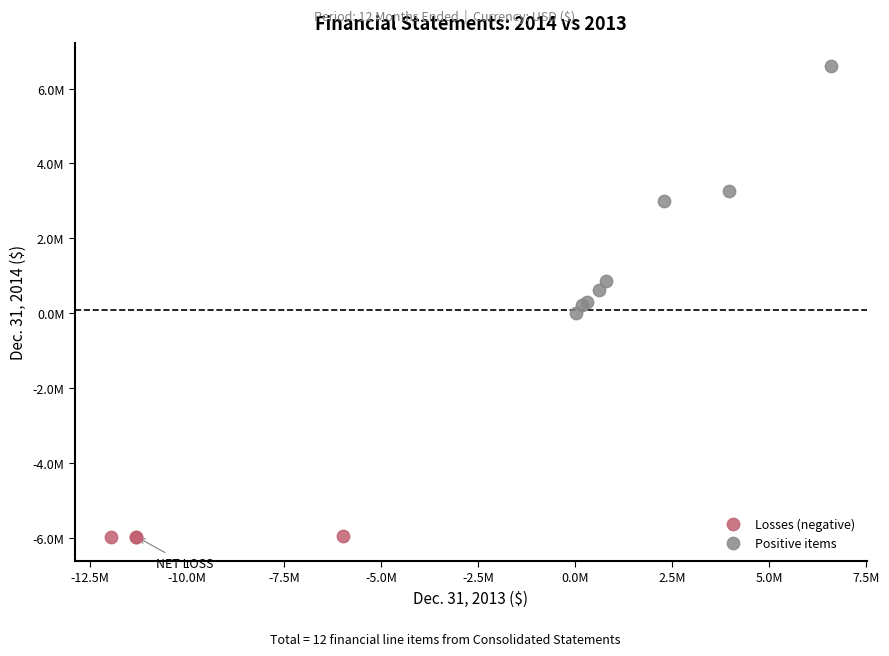

Which series has the largest Y range (max minus min)?

Positive items